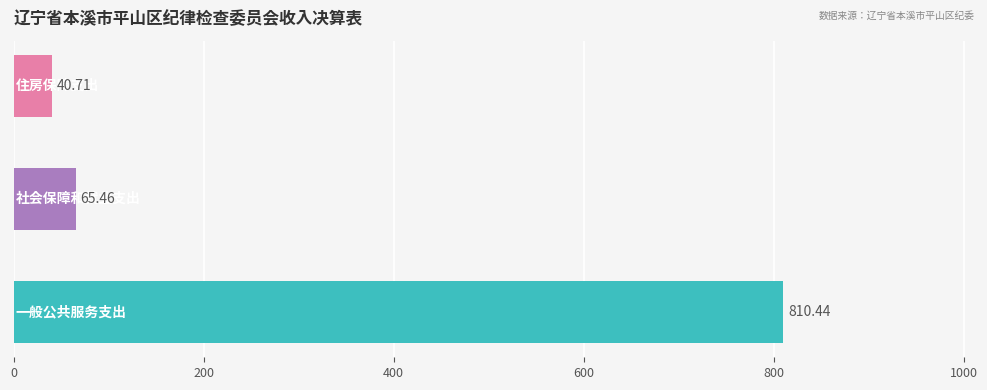

Count the number of values greater than 65.

2